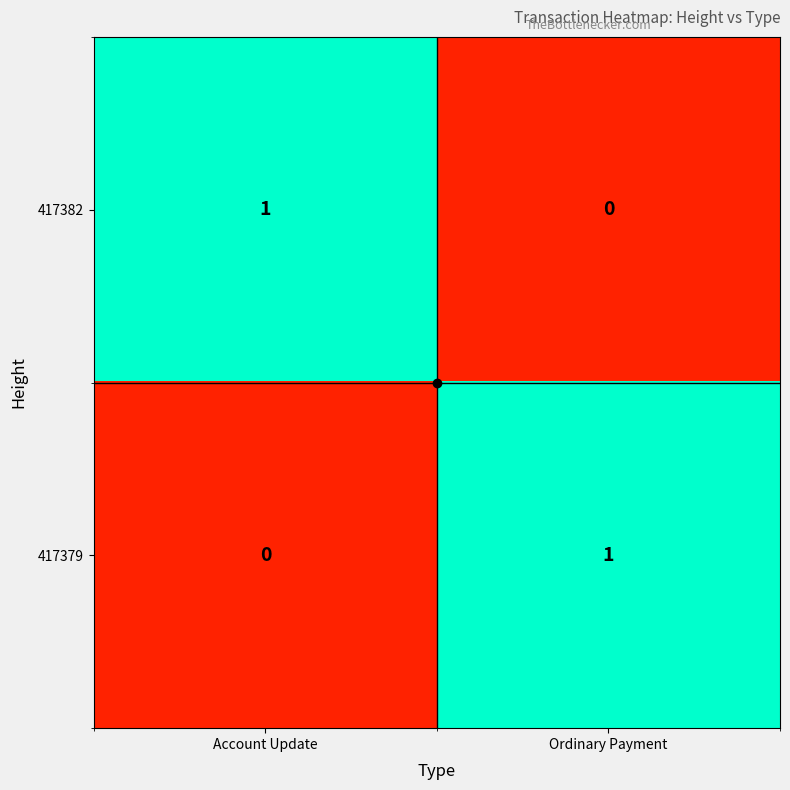

What is the greatest value displayed?

1